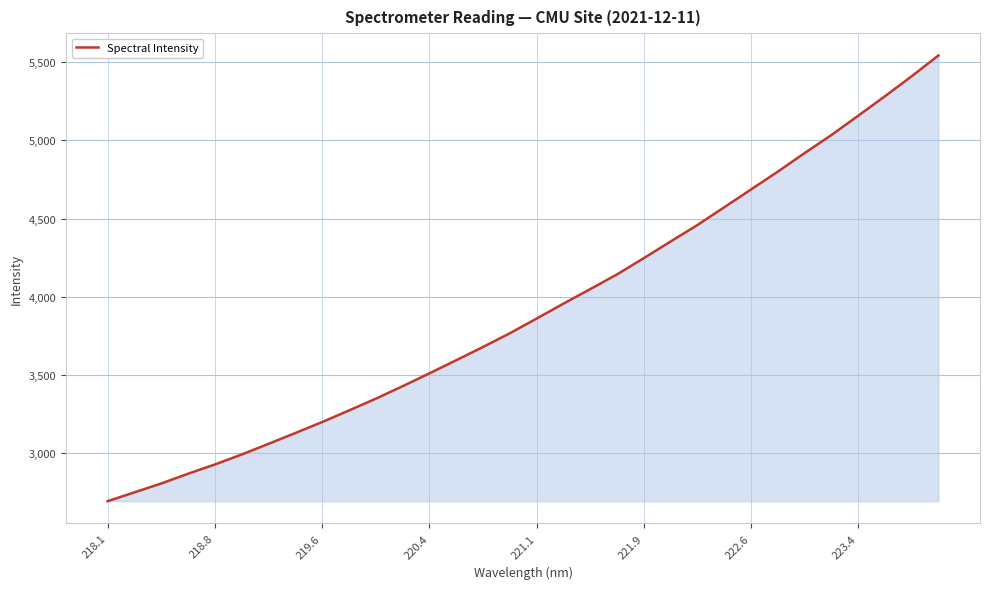

What is the smallest value displayed?

2695.1